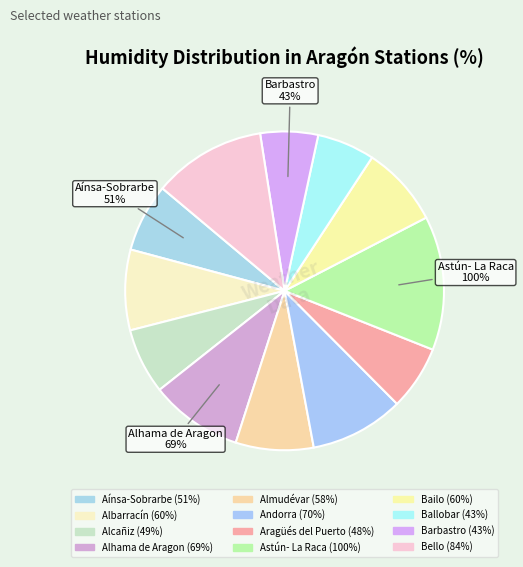

What percentage is the Aínsa-Sobrarbe slice, to the nearest percent?

7%